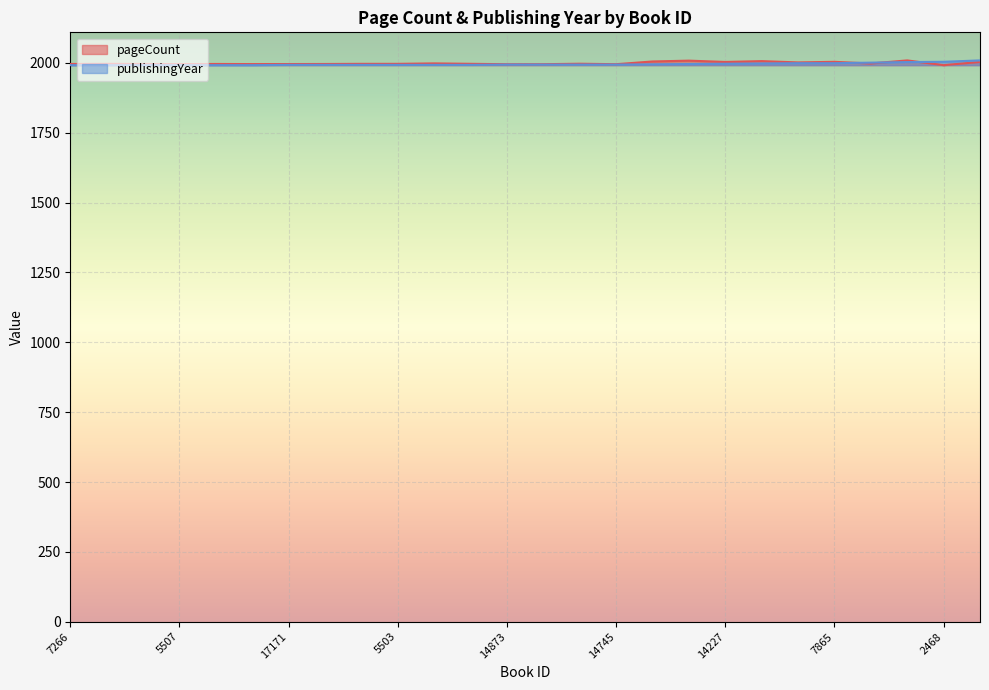

Reading left to right, what are all the values shown in this chart?

pageCount: 1996.2	1996.7	1996.2	1995.8	1996.2	1995.8	1995.9	1996.1	1996.7	1996.7	1998.3	1996.8	1995.3	1995.4	1997.1	1995.4	2005.2	2008.2	2003.5	2006.5	2001.8	2003.9	1998.0	2009.0	1992.0	2003.5
publishingYear: 1992.0	1992.0	1992.0	1992.0	1992.0	1992.0	1993.0	1993.0	1993.0	1993.0	1993.0	1993.0	1994.0	1994.0	1994.0	1994.0	1995.0	1996.0	1997.0	1998.0	1999.0	1999.0	2001.0	2003.0	2004.0	2009.0